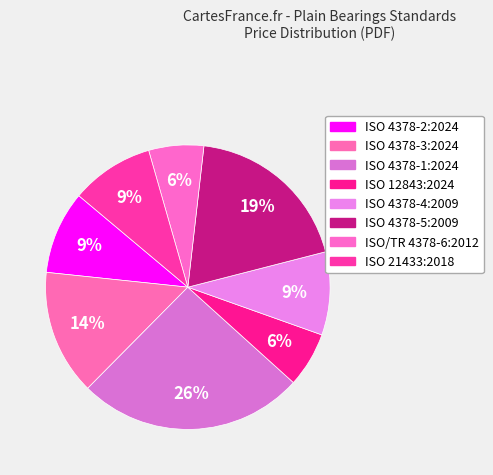

How many segments does this pie chart have?

8